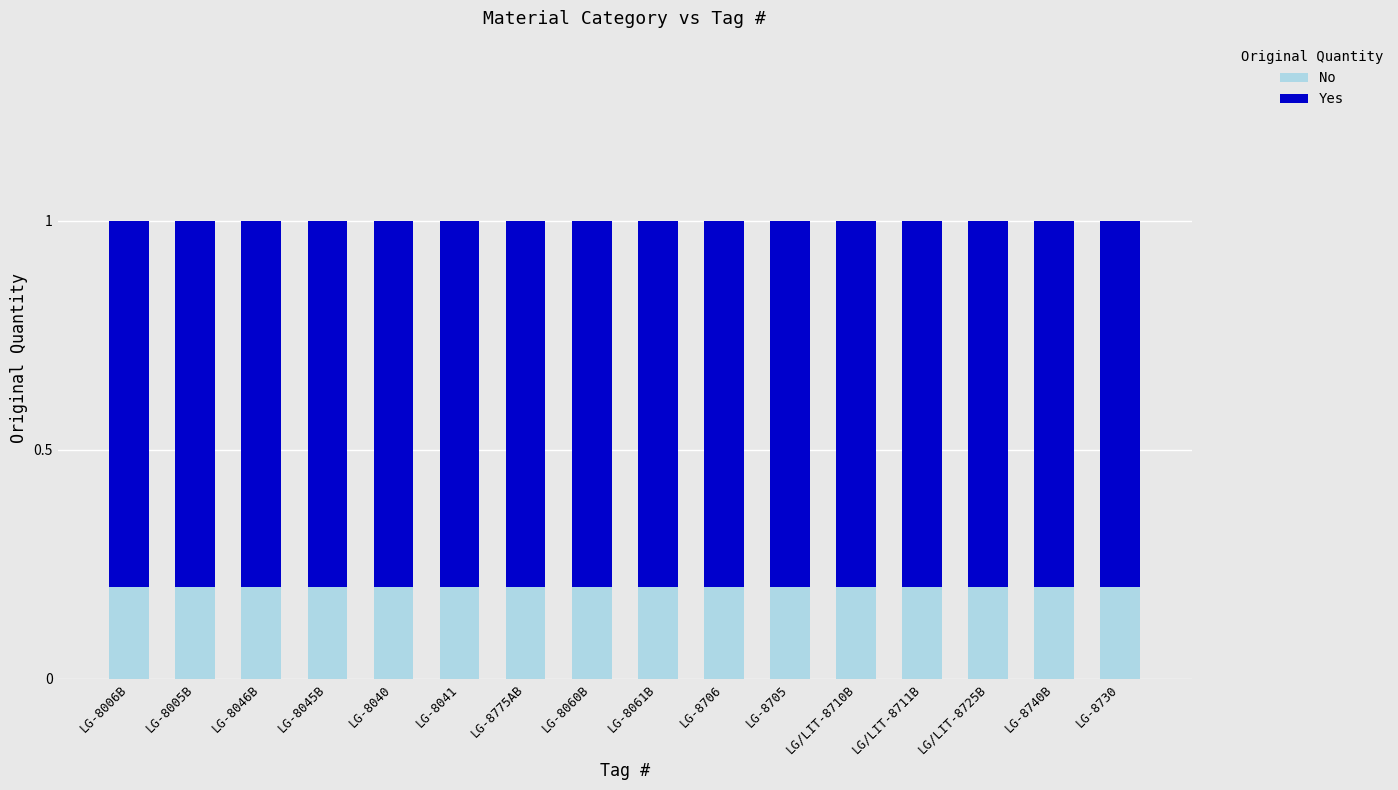

Is it true that No equals 0.3 at LG-8005B?

False